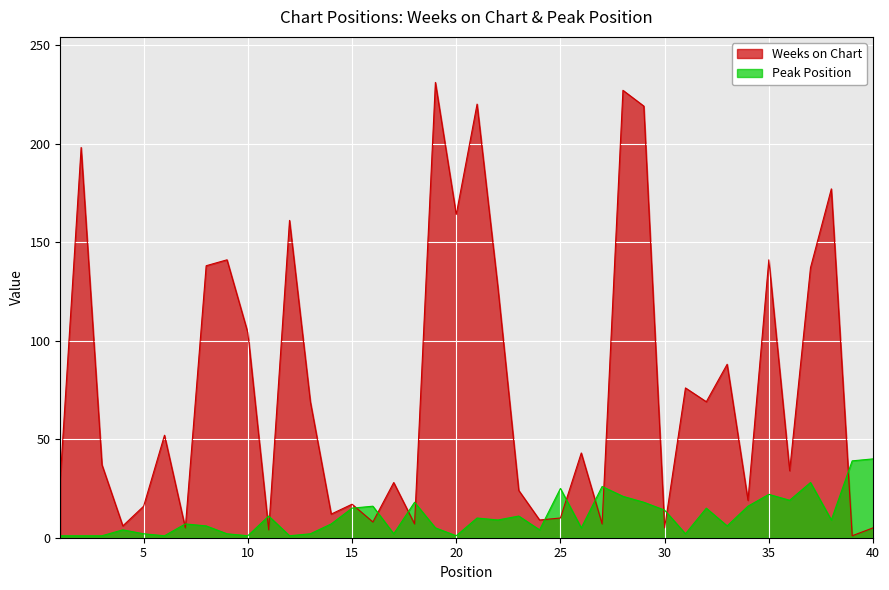

Where does the Weeks on Chart series first go above 43?

2